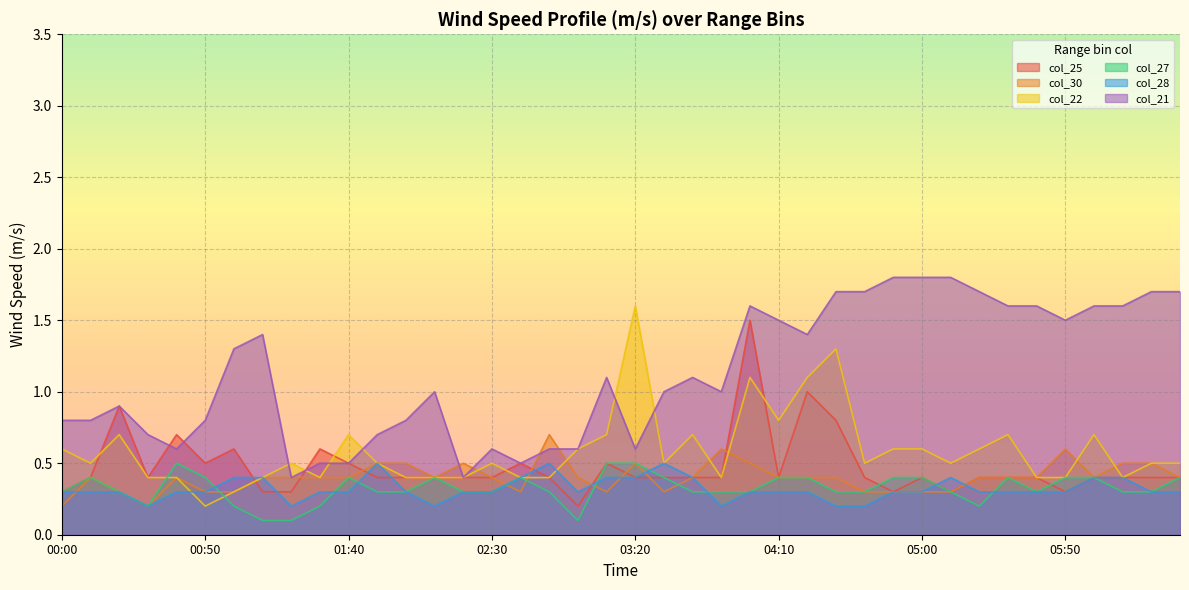

At which label does col_21 reach its minimum?

01:20